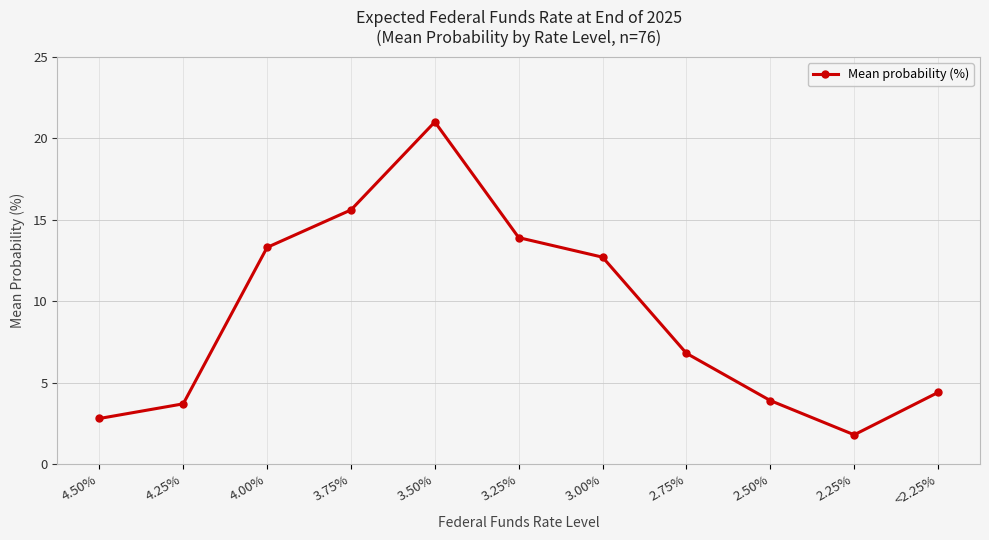

Reading left to right, extract all data points from this chart.

4.50%=2.8	4.25%=3.7	4.00%=13.3	3.75%=15.6	3.50%=21.0	3.25%=13.9	3.00%=12.7	2.75%=6.8	2.50%=3.9	2.25%=1.8	<2.25%=4.4